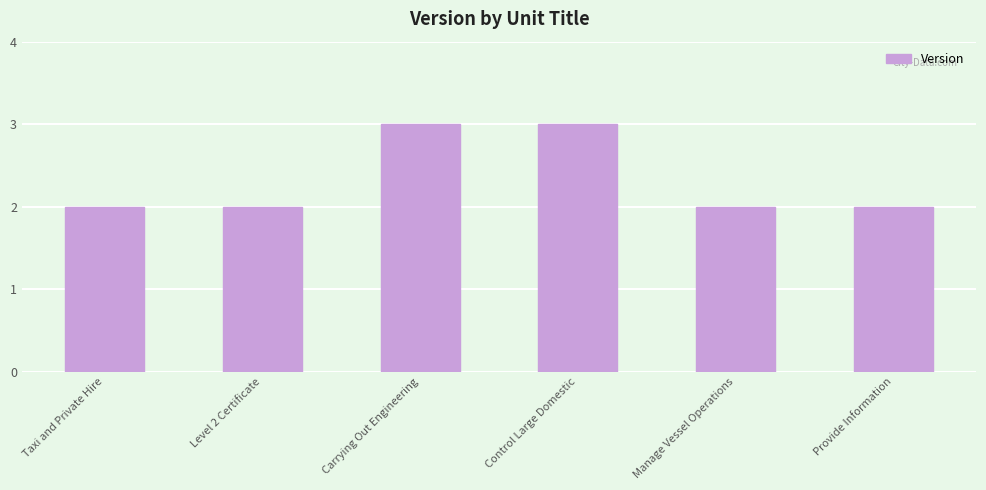

Does the chart contain stacked bars?

No